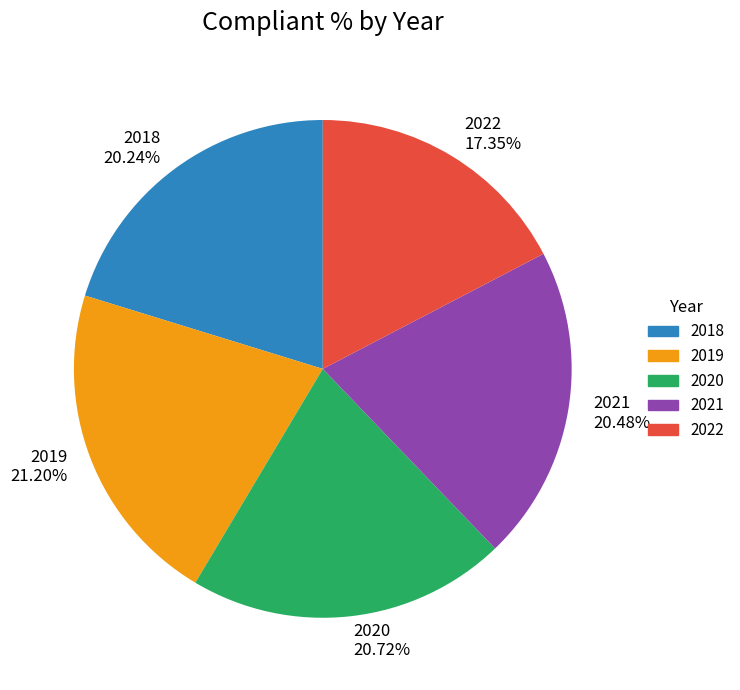

How many slices are in this pie chart?

5